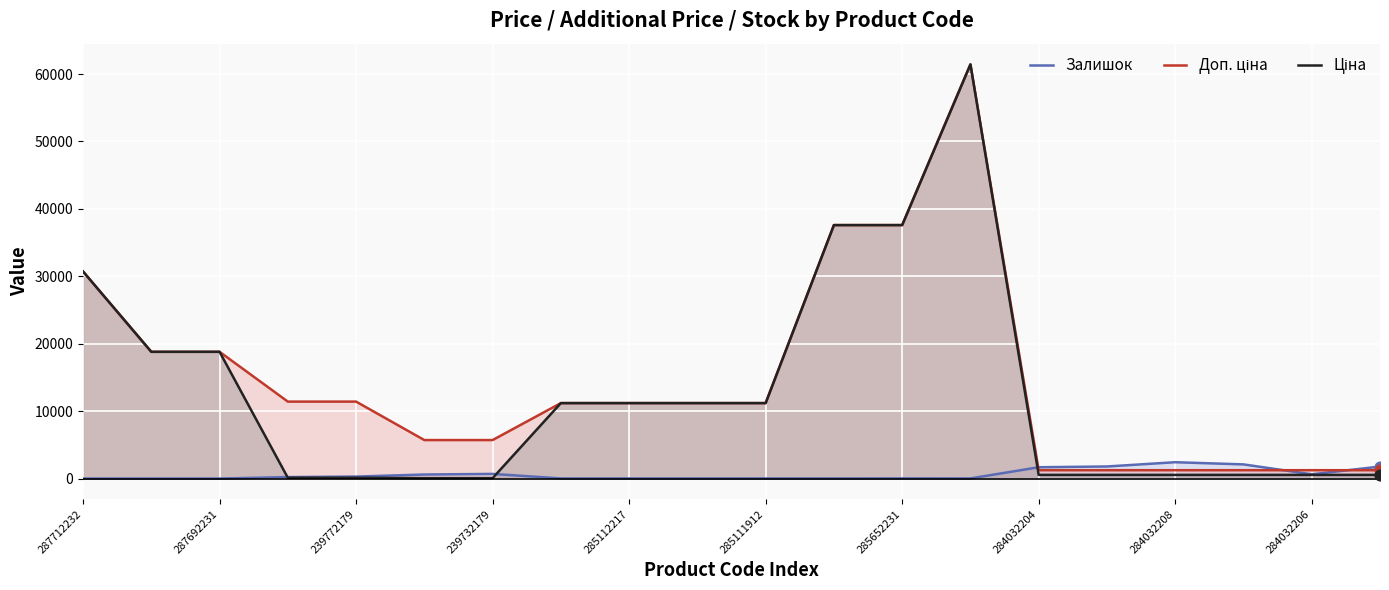

What is the total value across all series at 284032208?

4193.4